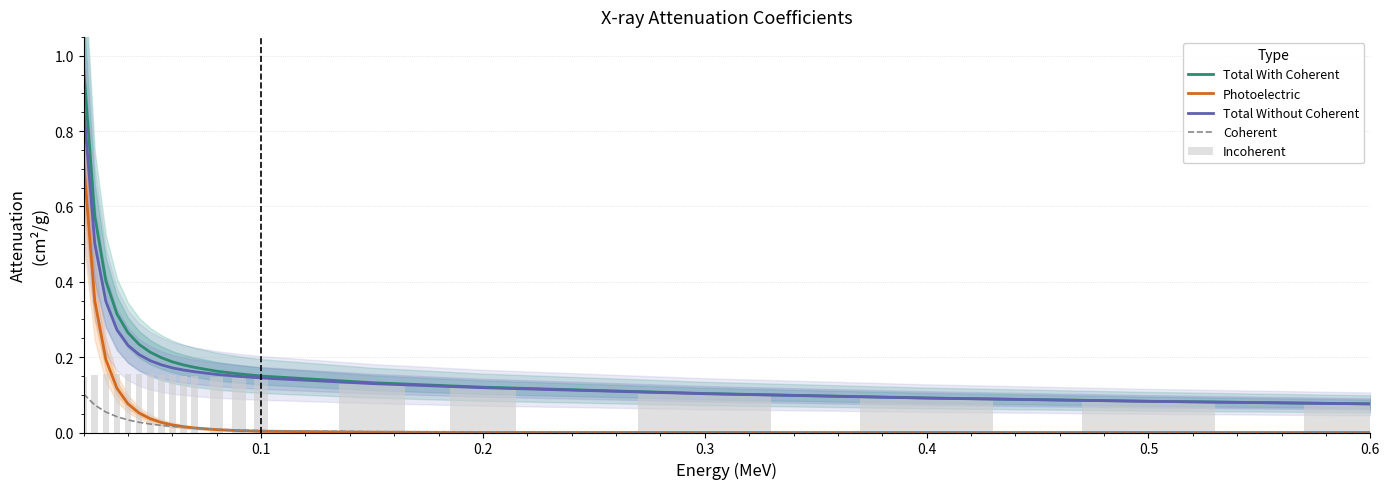

Which series has the largest range (max minus min)?

Total With Coherent